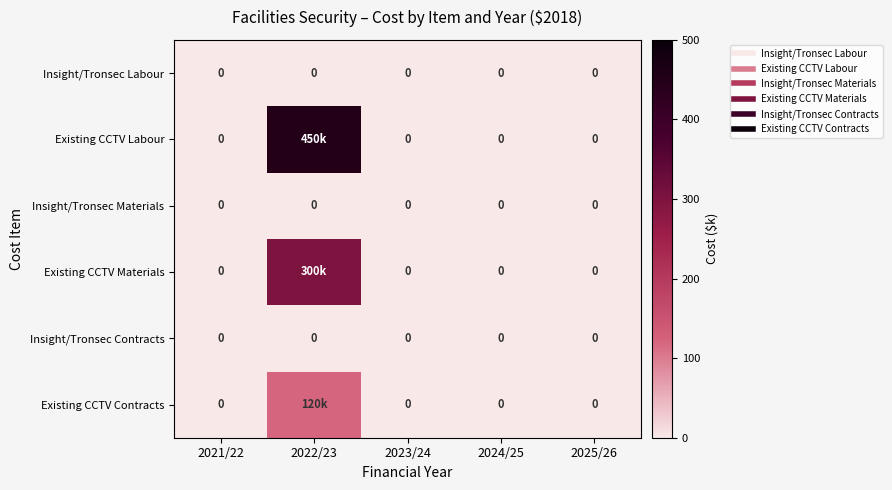

What is the sum of all Existing CCTV Labour values?

450